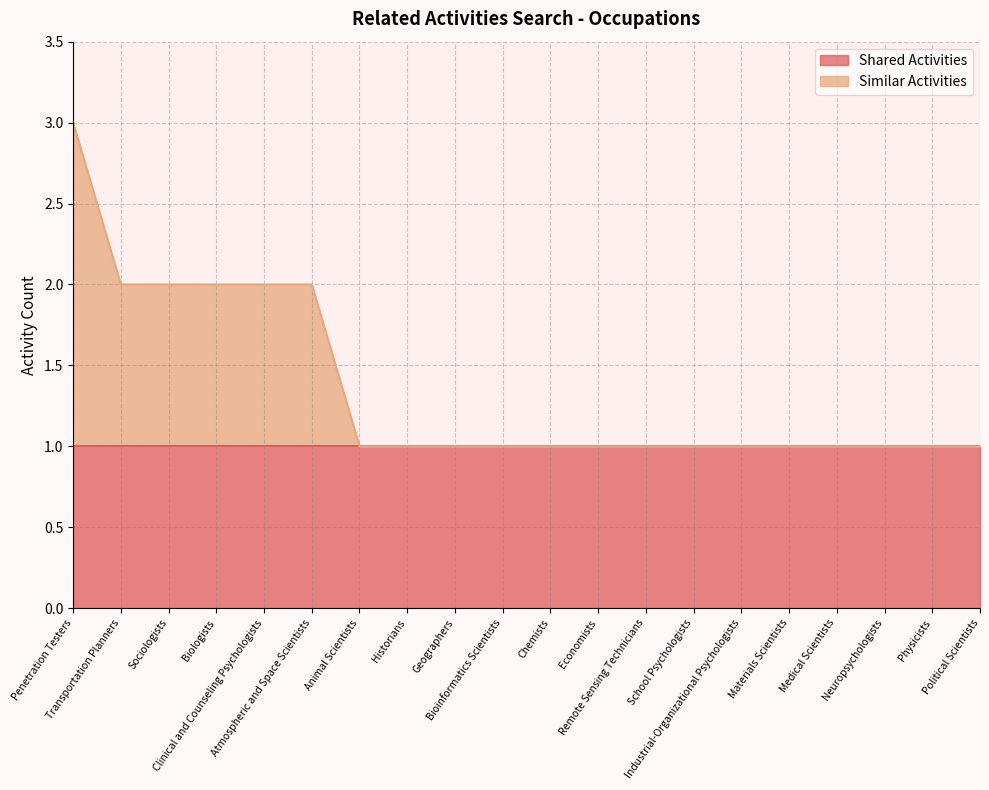

True or false: the data shows 3 at Transportation Planners.

False